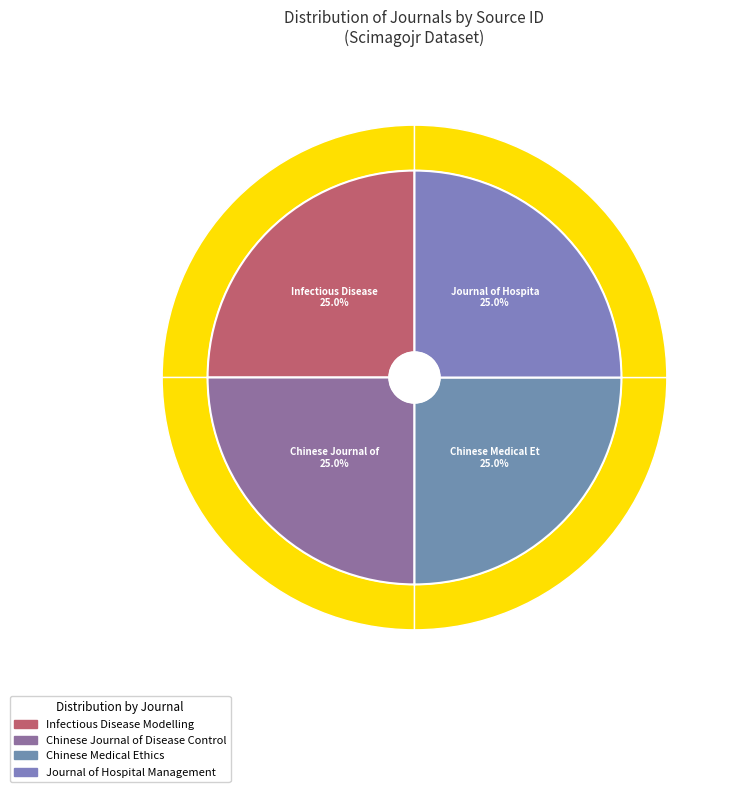

How much of the chart is everything except Journal of Hospital Management?

75.0%